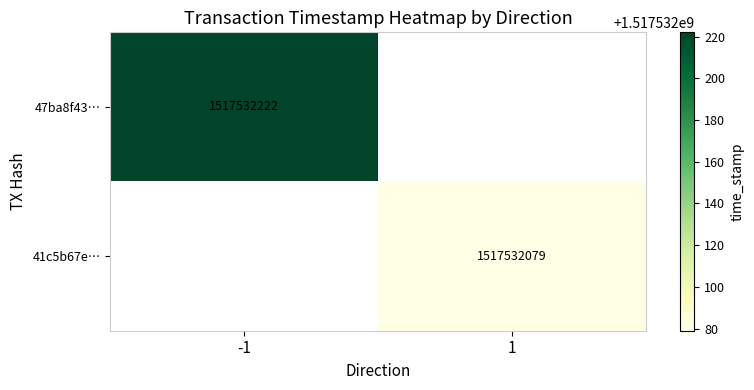

Is it true that 47ba8f43… equals 1517532222 at -1?

True